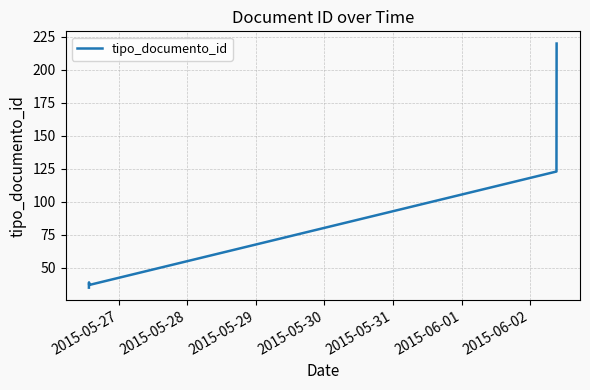

What is the difference between the second highest and second lowest values?

87